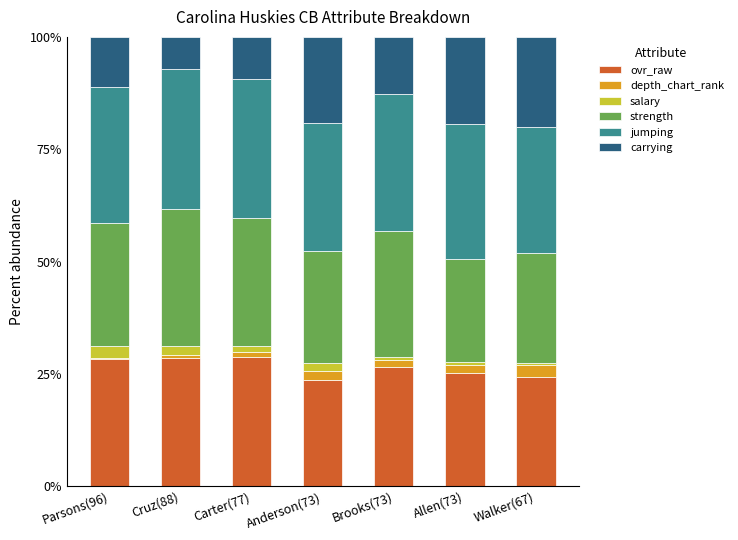

Is it true that ovr_raw equals 38.2 at Parsons(96)?

False